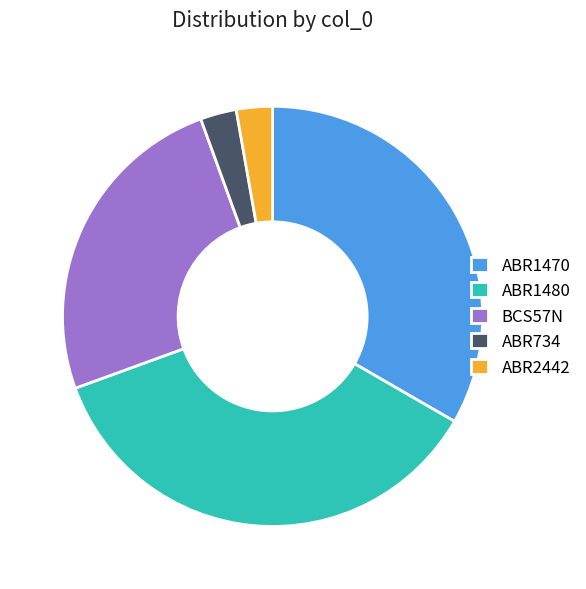

Combined, do ABR2442 and ABR734 account for over 50%?

No